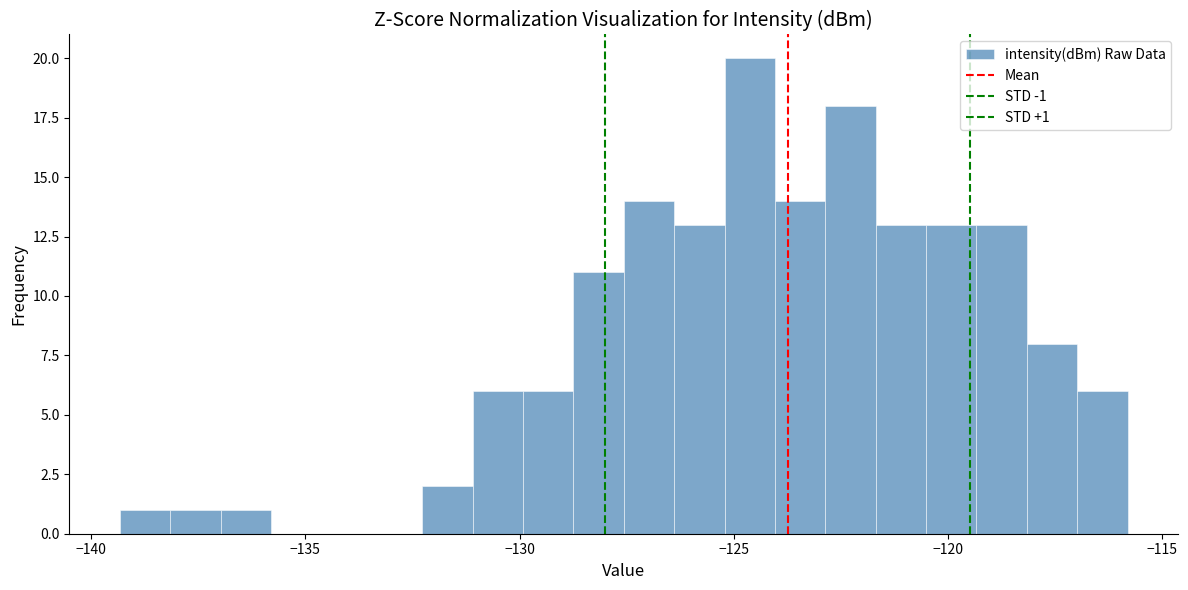

Around what value on the x-axis is the tallest bar? Give the approximate position of its centre, as read against the axis.

-124.5